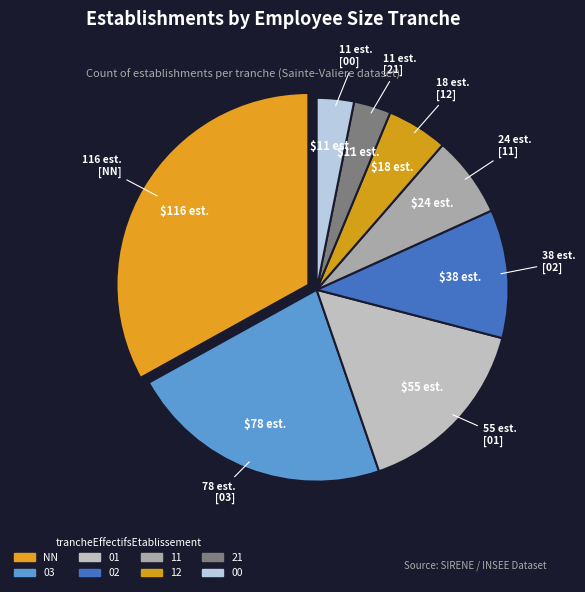

Does 00 account for over 50% of the chart?

No